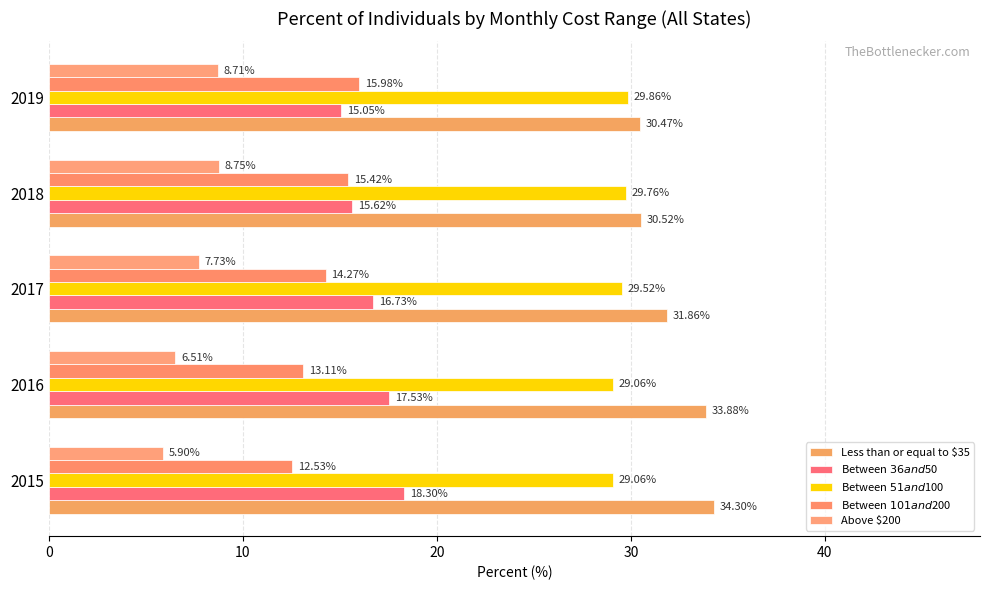

How many data points does each series have?

5